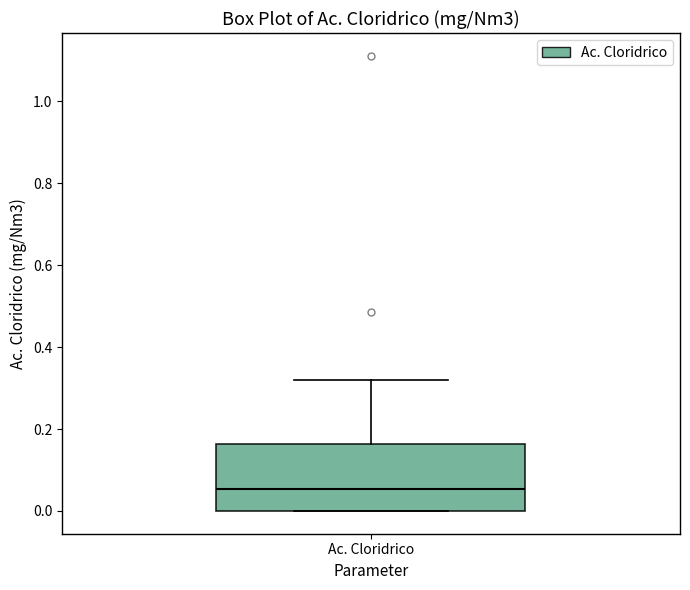

Where does the median line of the box for Ac. Cloridrico sit on the y-axis? The values are not printed on the chart, so give them approximately, as read against the axis.

0.06